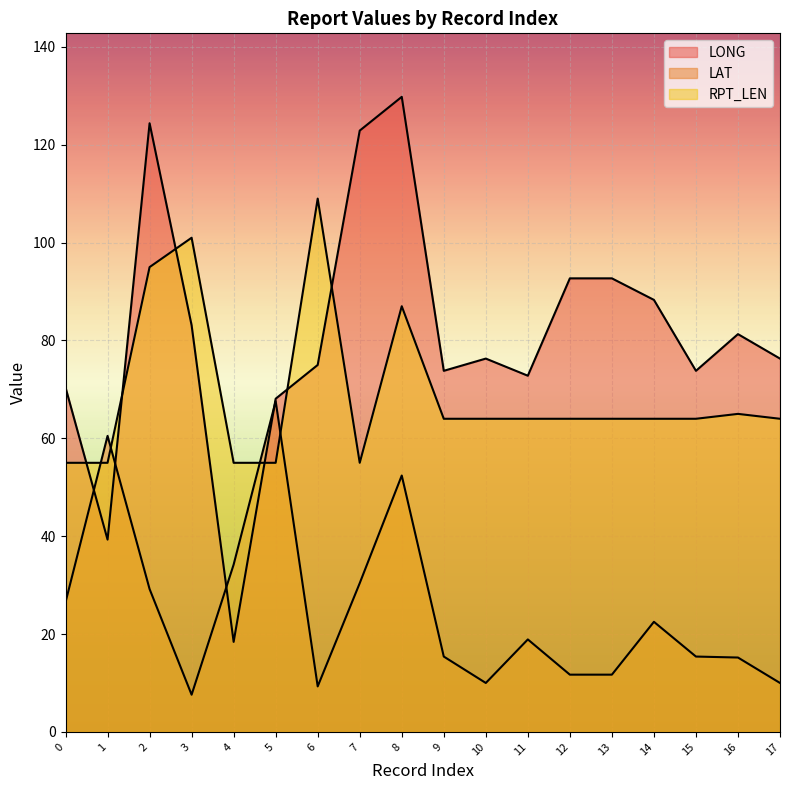

List the labels in order of LONG value, largest first.

8, 2, 7, 12, 13, 14, 3, 16, 10, 17, 6, 9, 15, 11, 0, 5, 1, 4